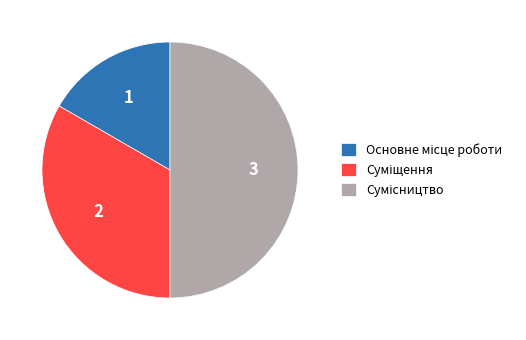

To the nearest percent, what is the average slice percentage?

33%